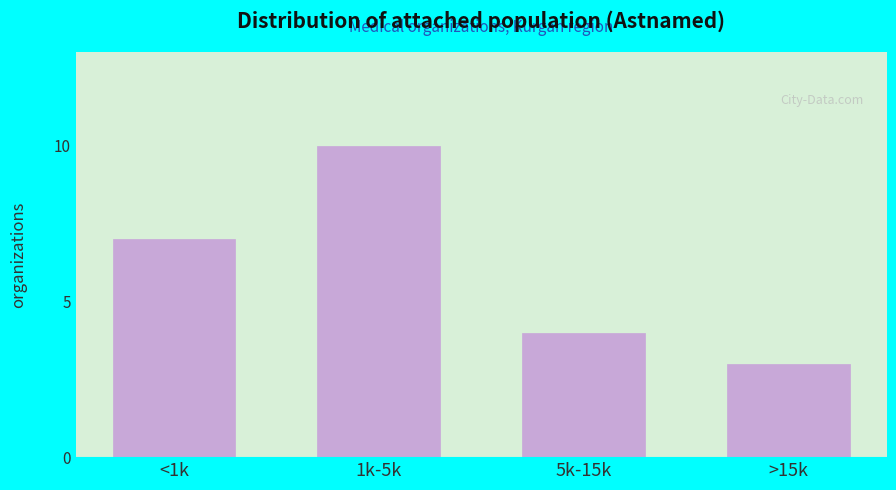

Reading left to right, extract all data points from this chart.

<1k=7	1k-5k=10	5k-15k=4	>15k=3